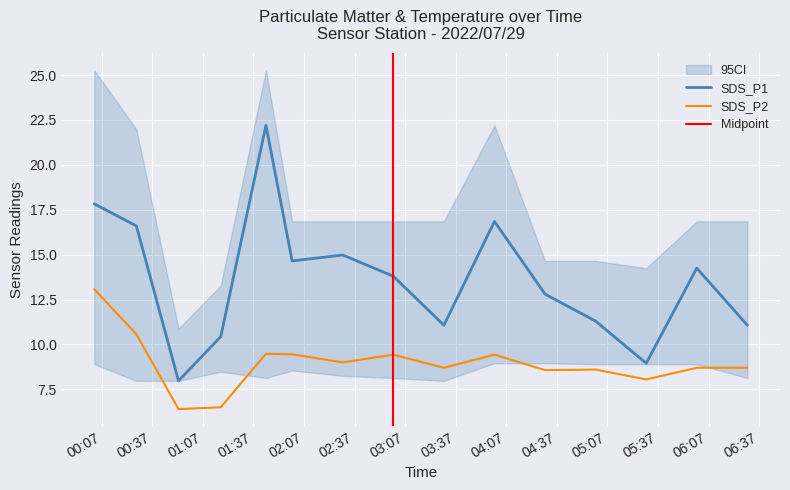

Is this an area chart (filled region under the line)?

No